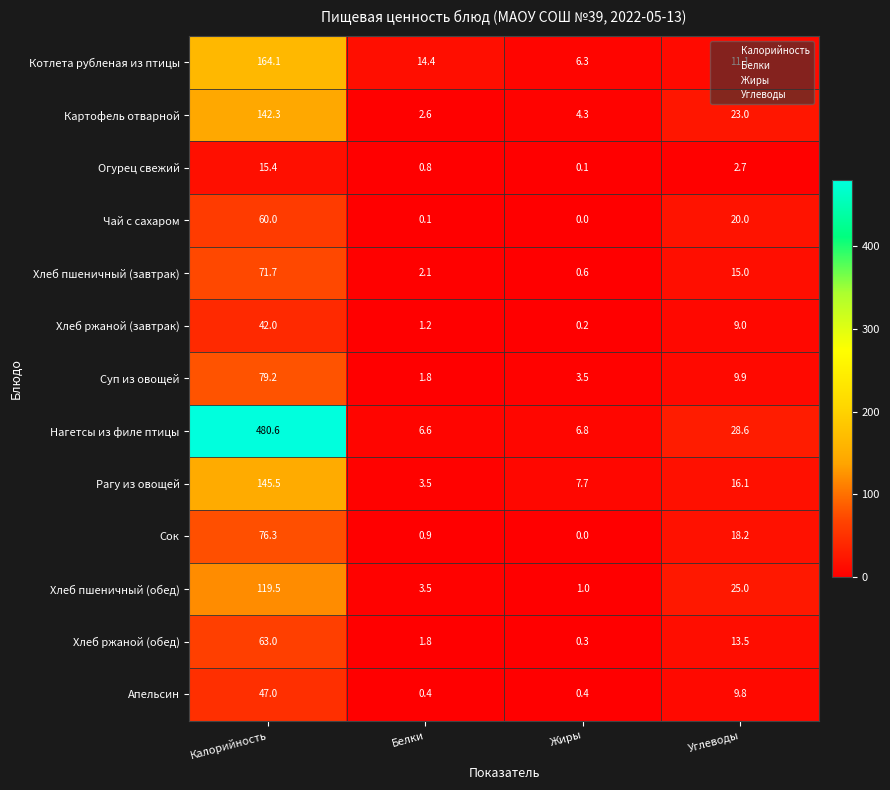

How many series are shown in this chart?

13